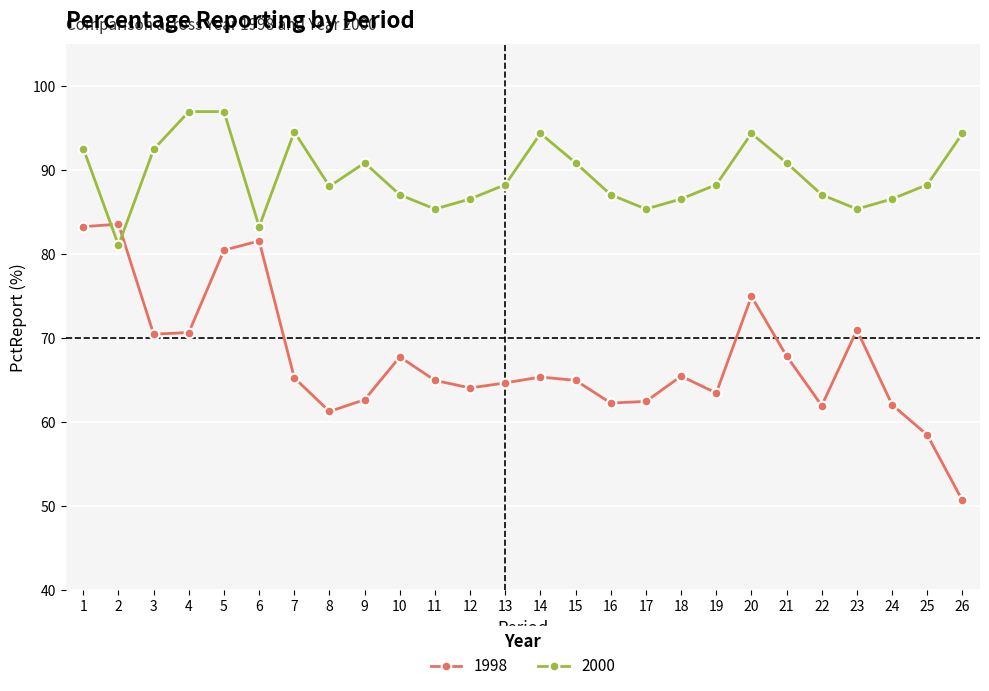

Count the number of categories in the chart.

26